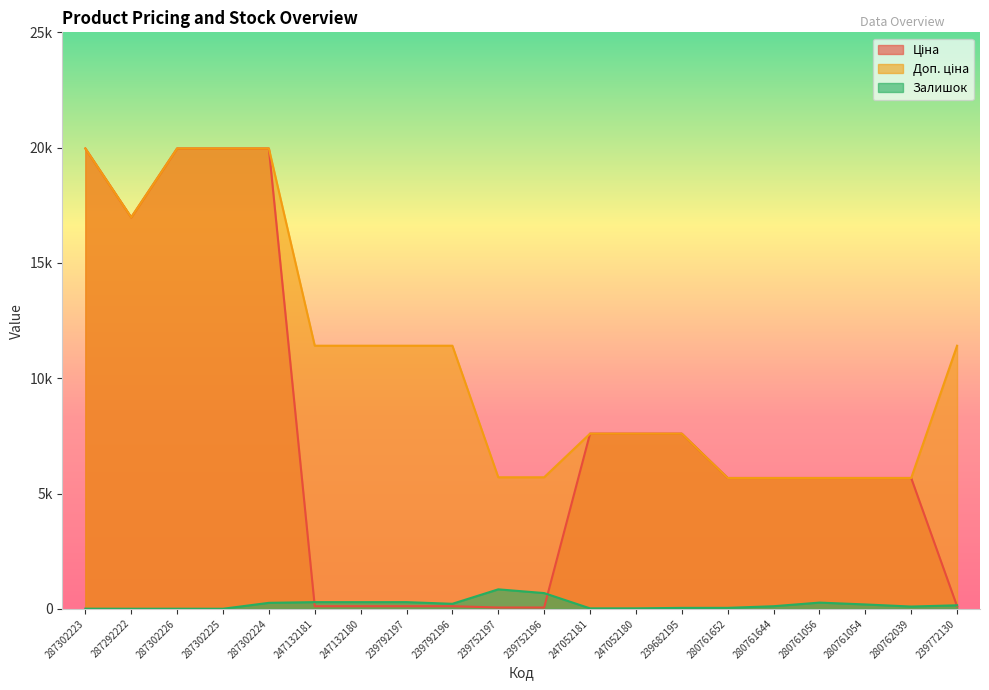

Where does the Ціна series first go above 5673?

287302223